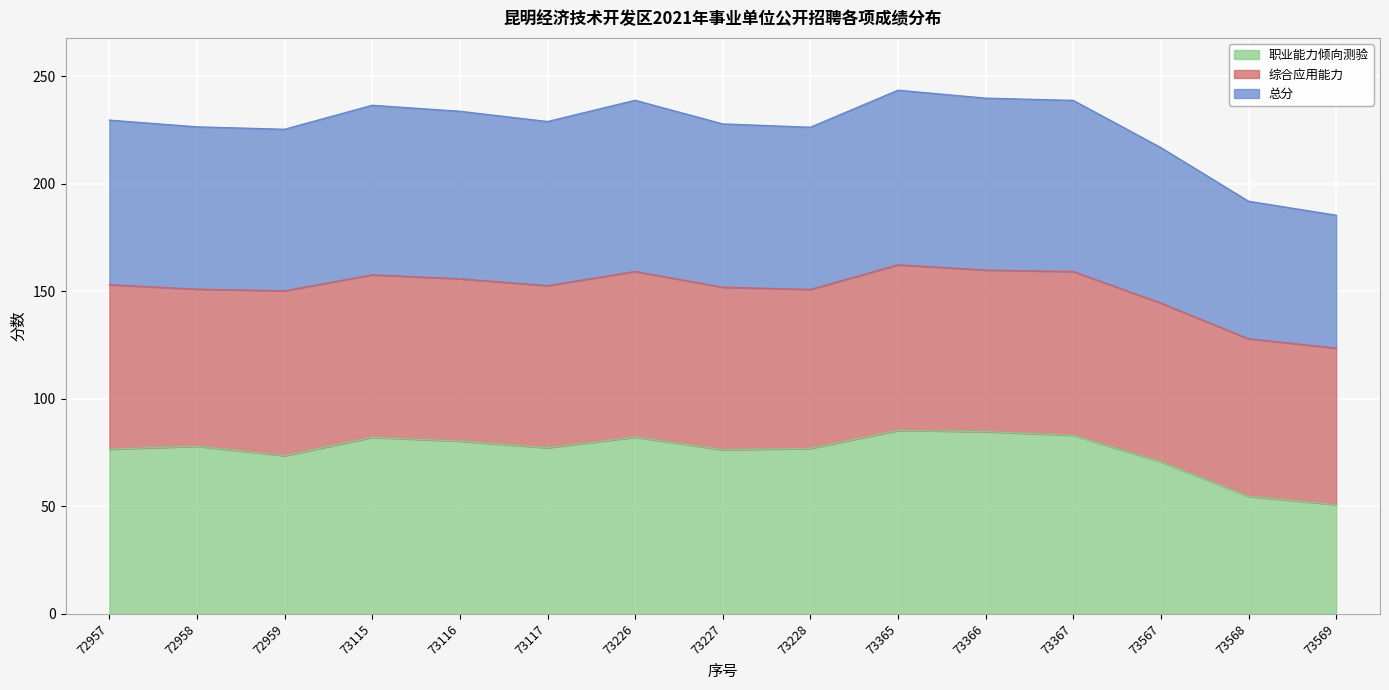

Count the number of categories in the chart.

15